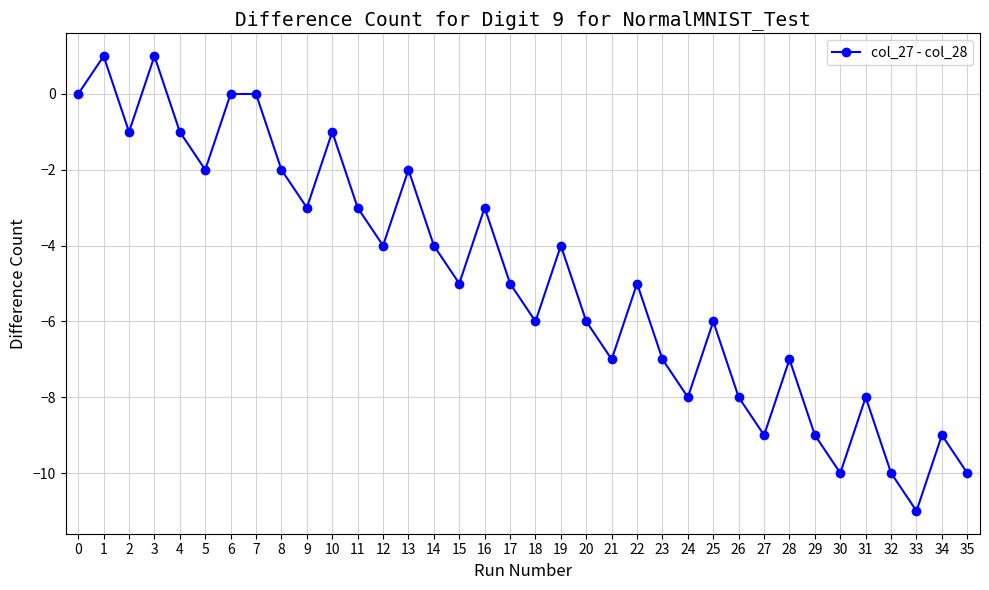

Reading right to left, extract all data points from this chart.

-10	-9	-11	-10	-8	-10	-9	-7	-9	-8	-6	-8	-7	-5	-7	-6	-4	-6	-5	-3	-5	-4	-2	-4	-3	-1	-3	-2	0	0	-2	-1	1	-1	1	0